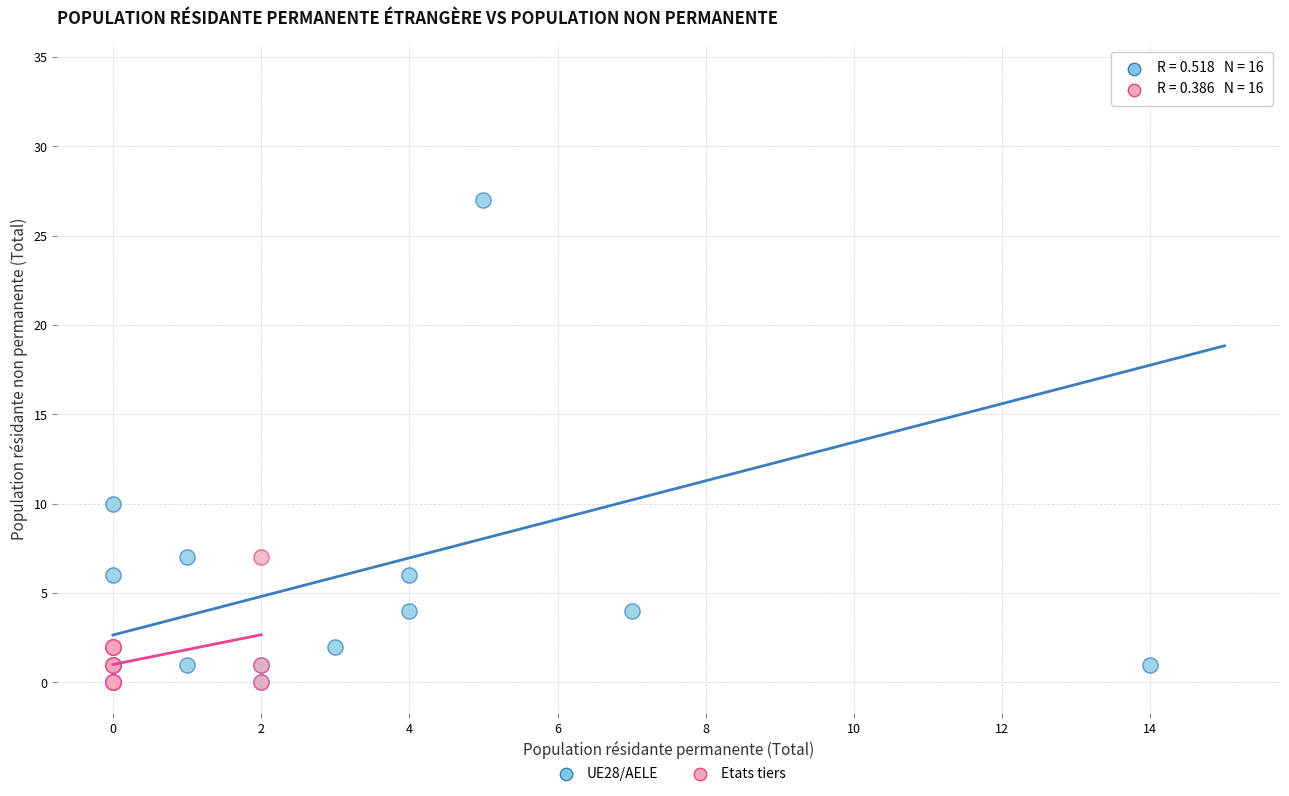

Which series reaches the maximum Y coordinate?

UE28/AELE